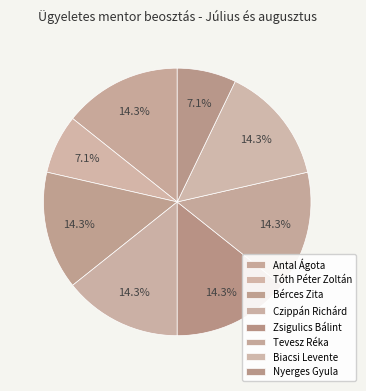

Is the sum of Czippán Richárd and Nyerges Gyula greater than half?

No